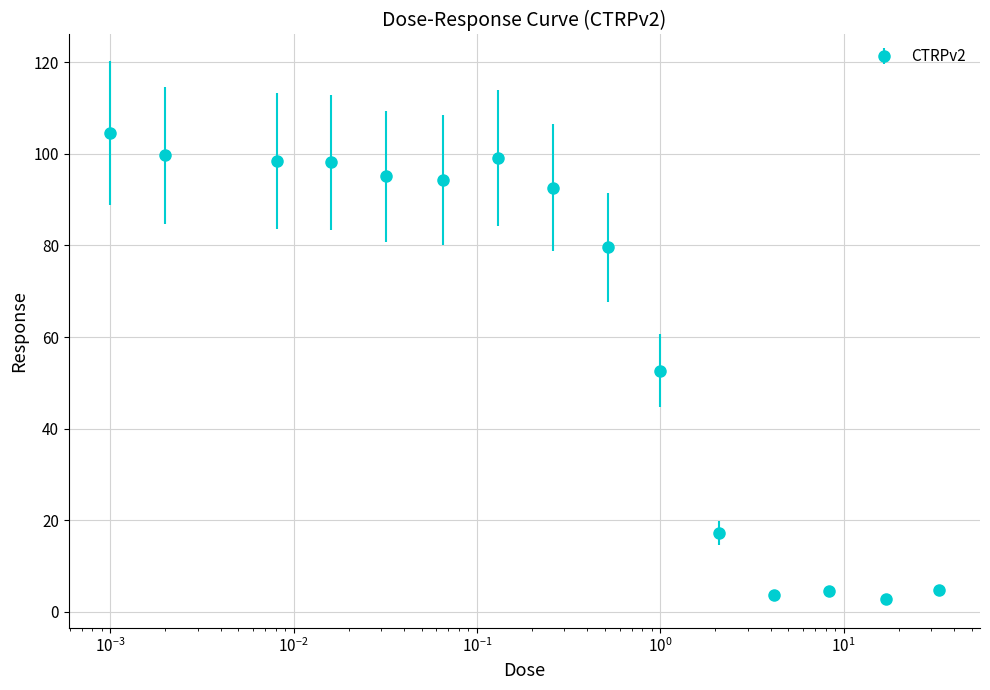

What is the minimum value shown in the chart?

2.8